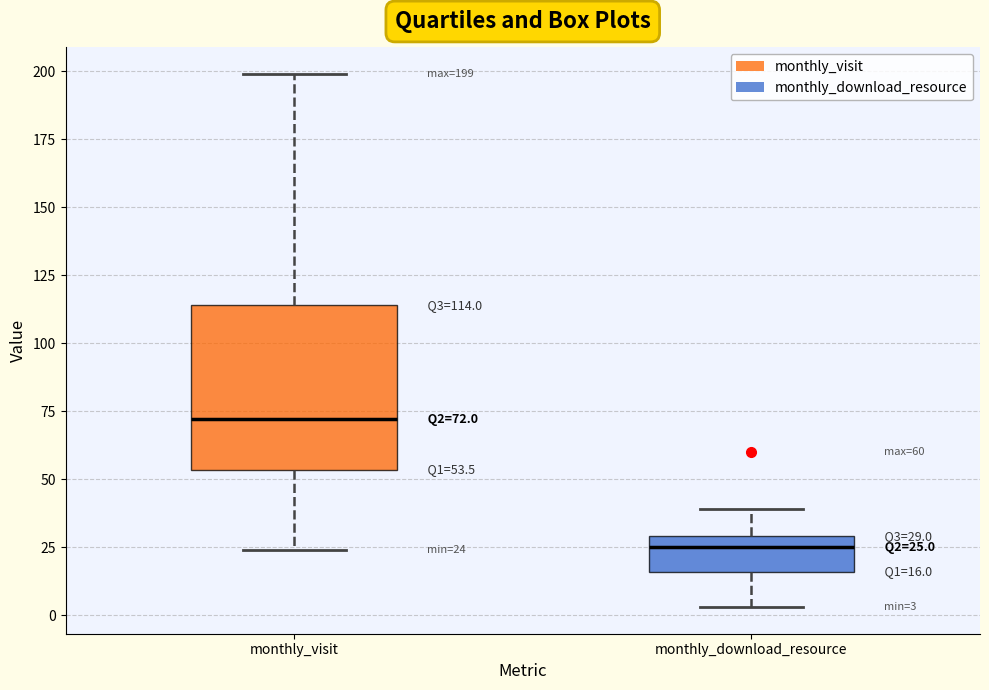

Which box's median line is the lowest?

monthly_download_resource